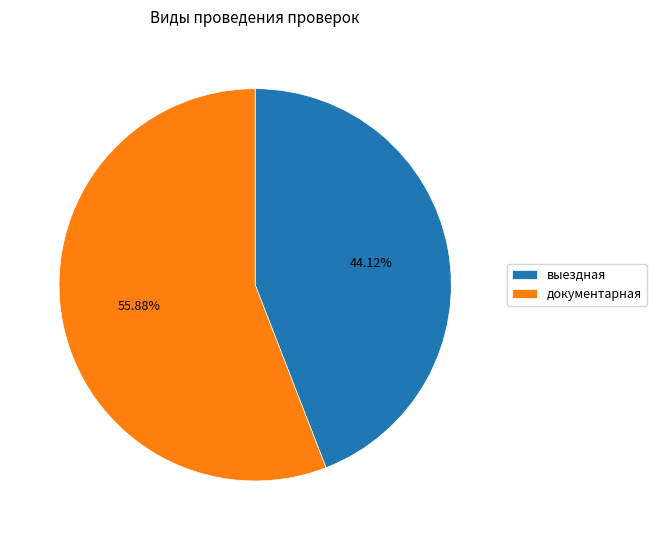

To the nearest percent, what portion does документарная represent?

56%